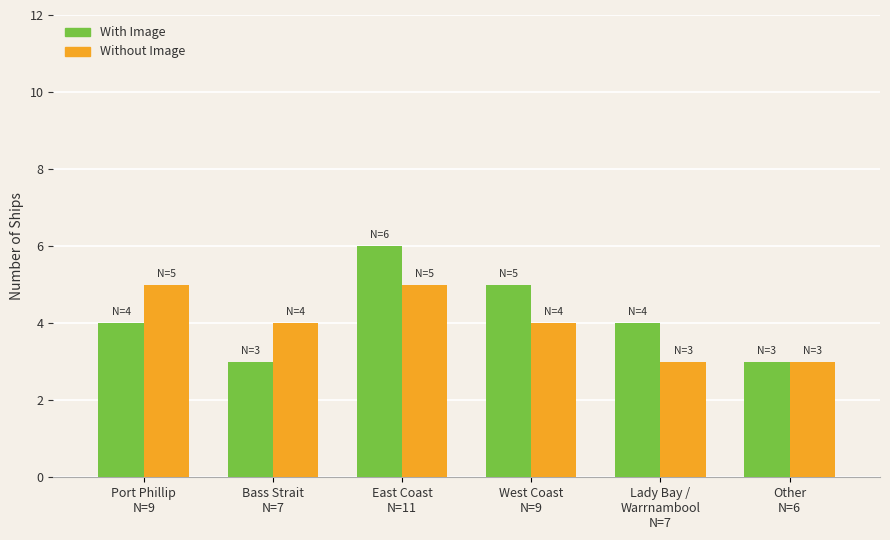

The Without Image series shows 3 at Lady Bay /
Warrnambool
N=7. True or false?

True